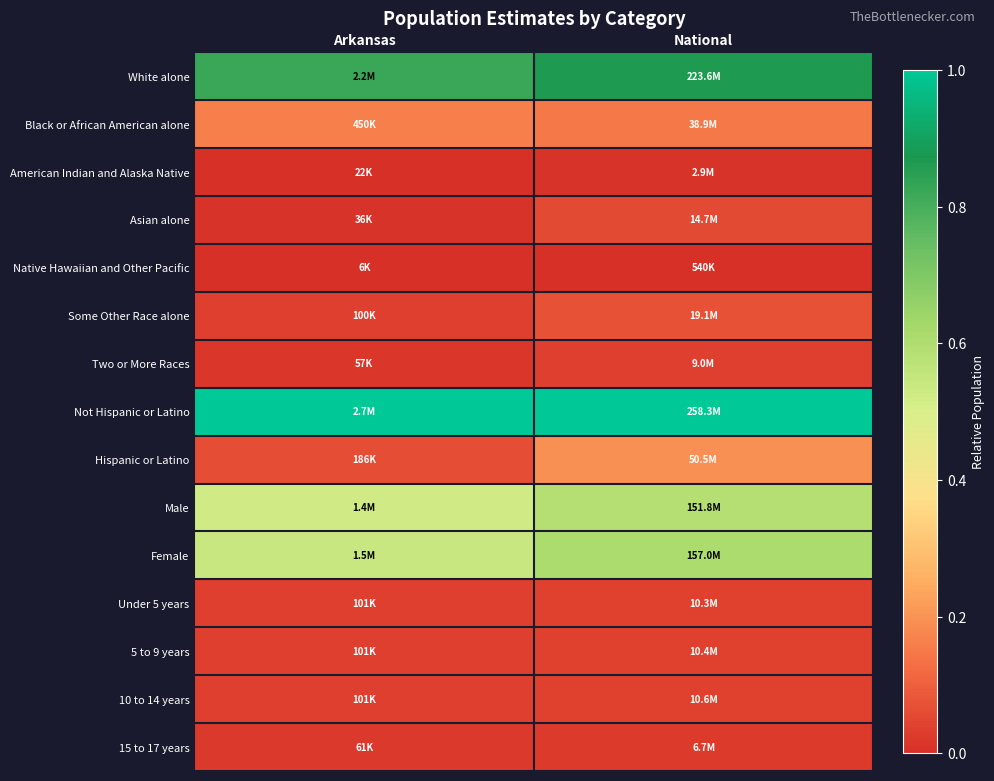

What is the spread (max minus min) of values at National?

1.0